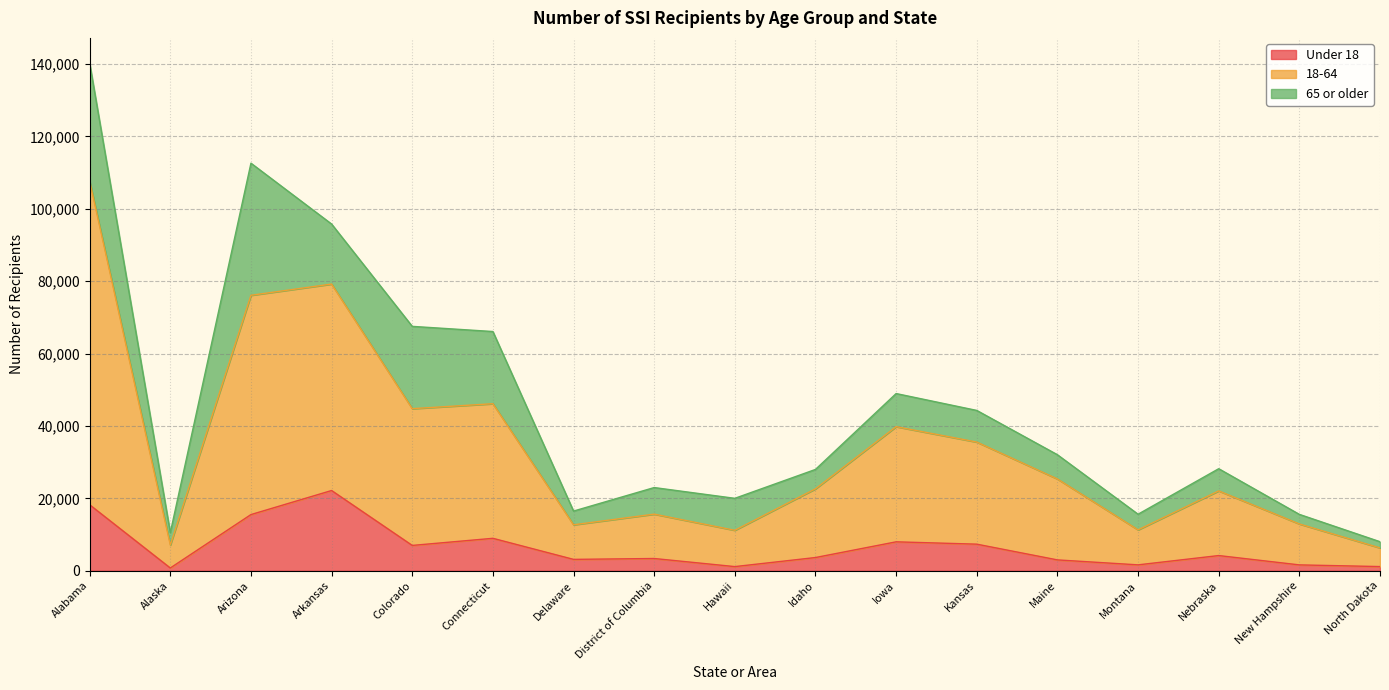

At which category is the sum across all series the highest?

Alabama